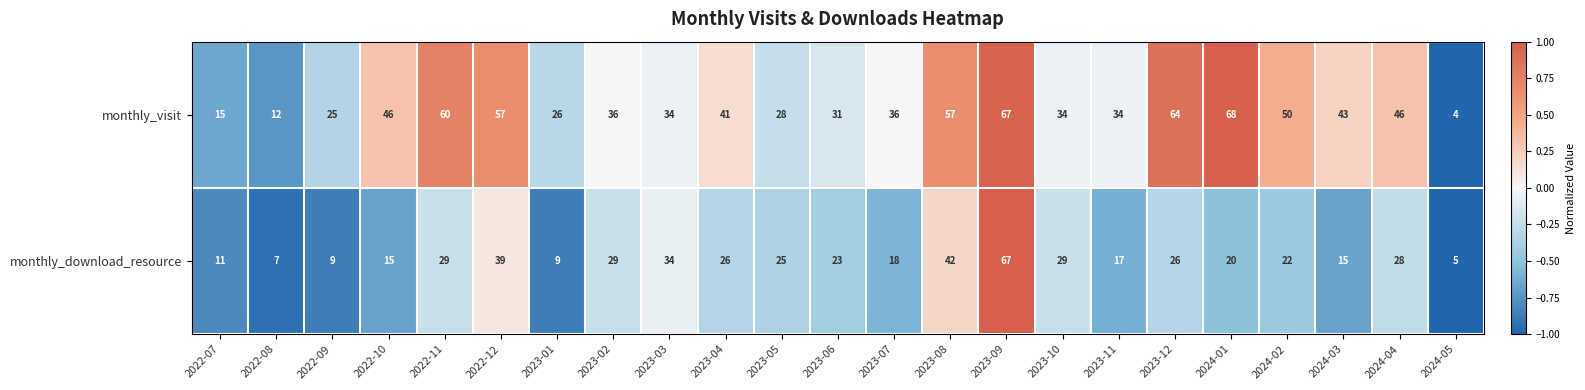

Which series has the largest range (max minus min)?

monthly_visit